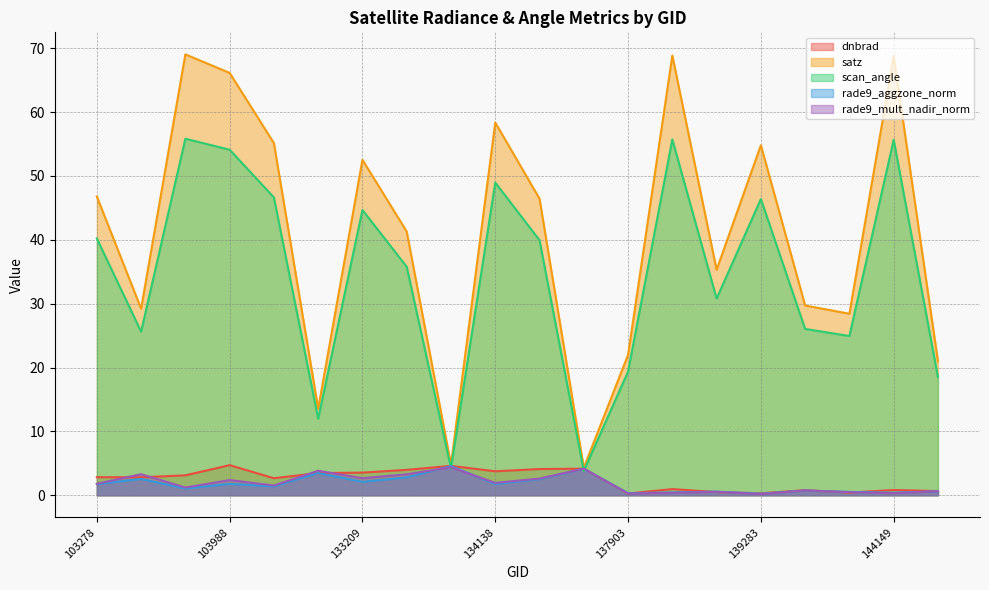

What is the difference between the maximum and second lowest values in the dnbrad series?

4.4